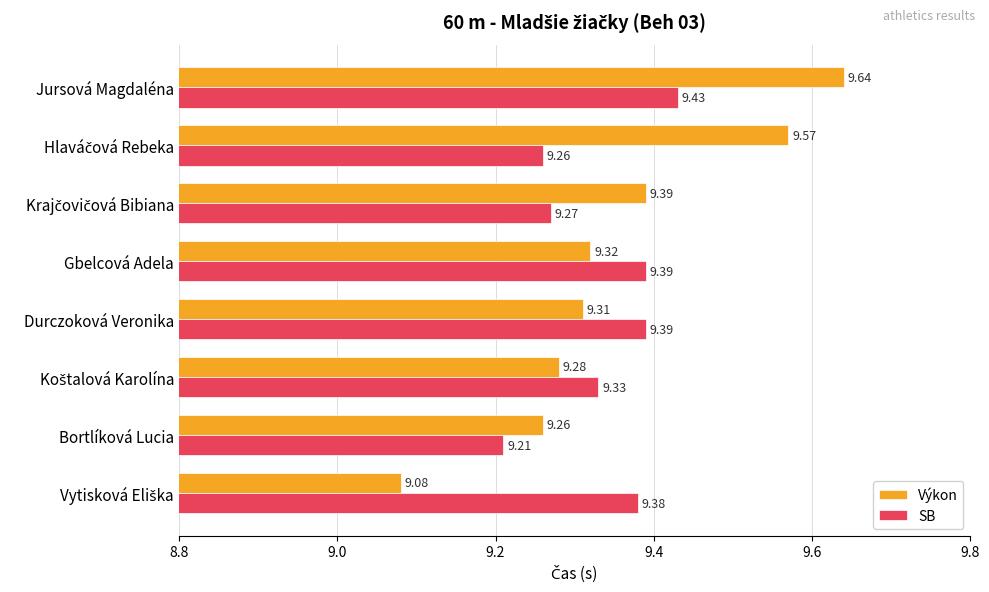

At how many categories does at least one series exceed 9?

8